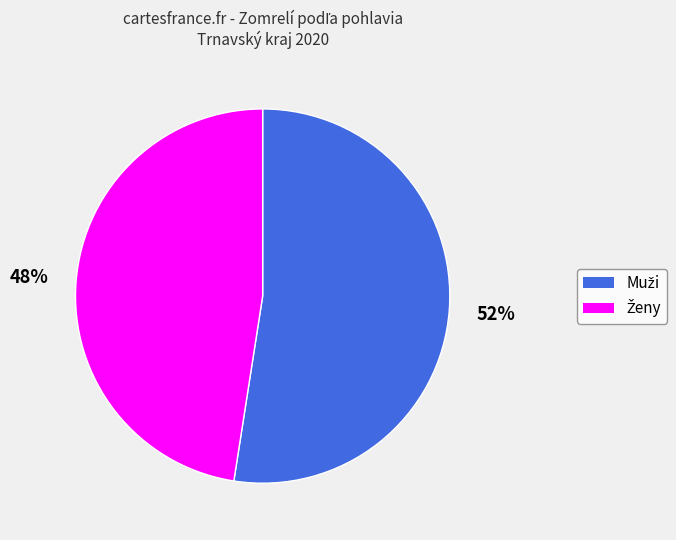

How many slices are in this pie chart?

2